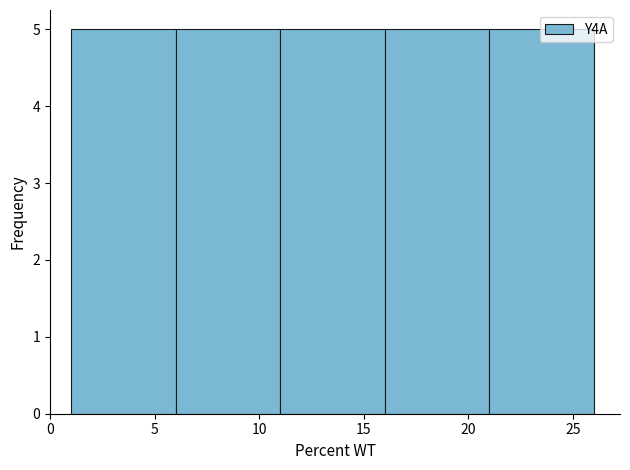

Reading left to right, list every bar in this chart as the range it spans on the x-axis followed by its height. The values are not printed on the chart, so give them approximately, as read against the axis.

1 to 6: 5
6 to 11: 5
11 to 16: 5
16 to 21: 5
21 to 26: 5